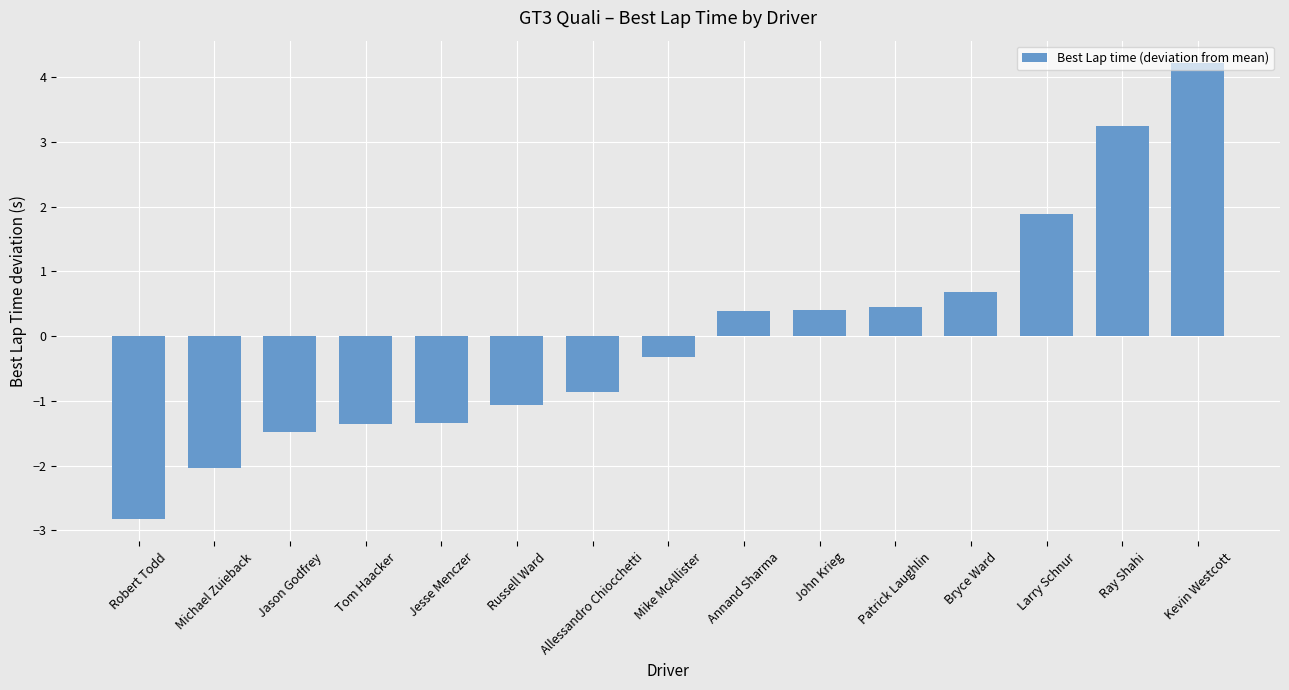

How many categories are shown in the chart?

15